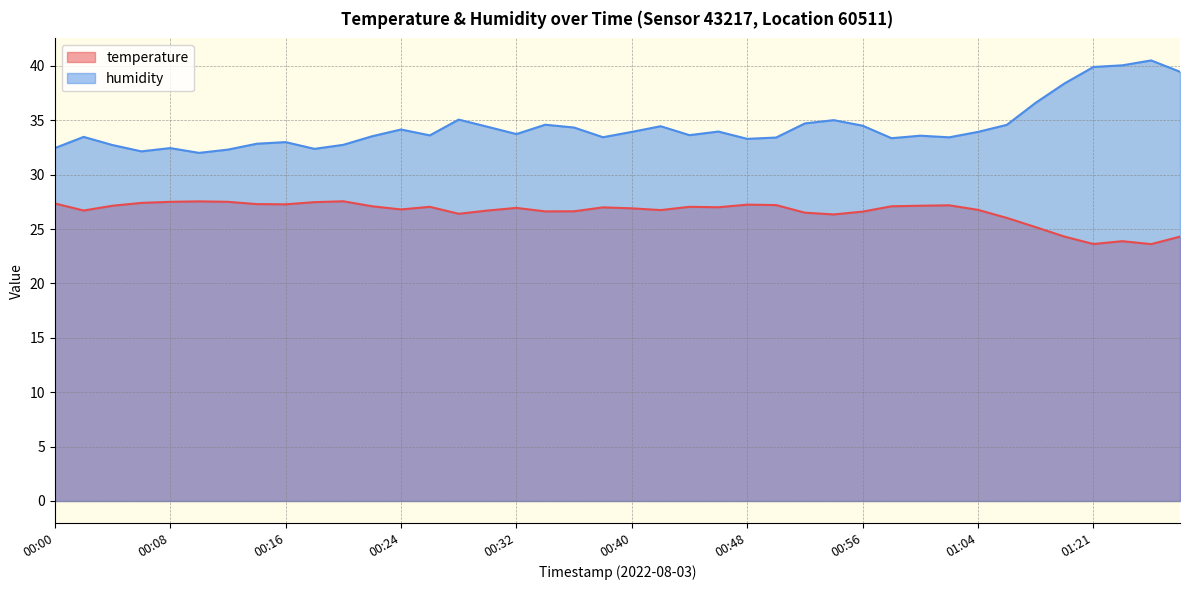

At which category is the sum across all series the highest?

01:25